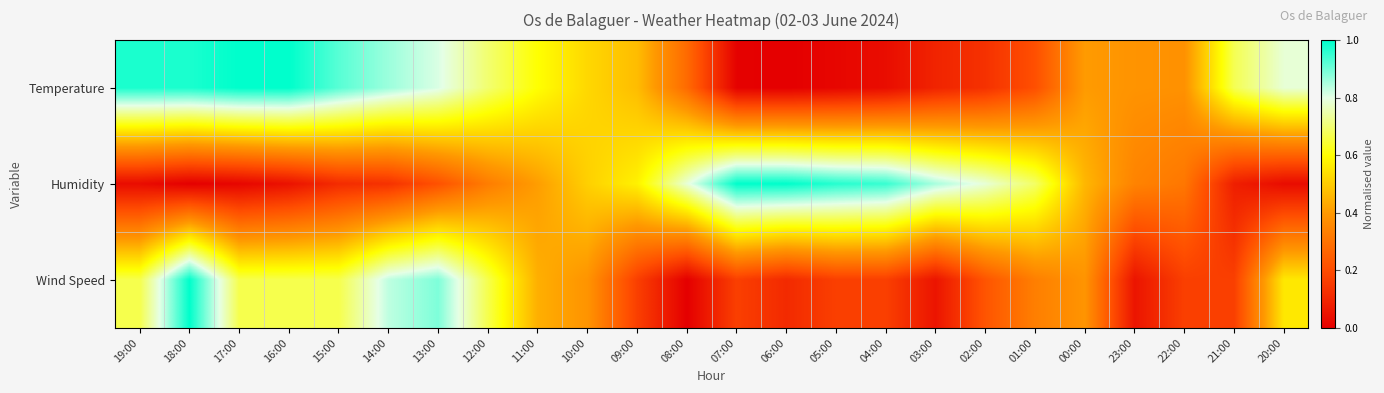

Rank the series by their maximum value, from highest to lowest.

Temperature, Humidity, Wind Speed